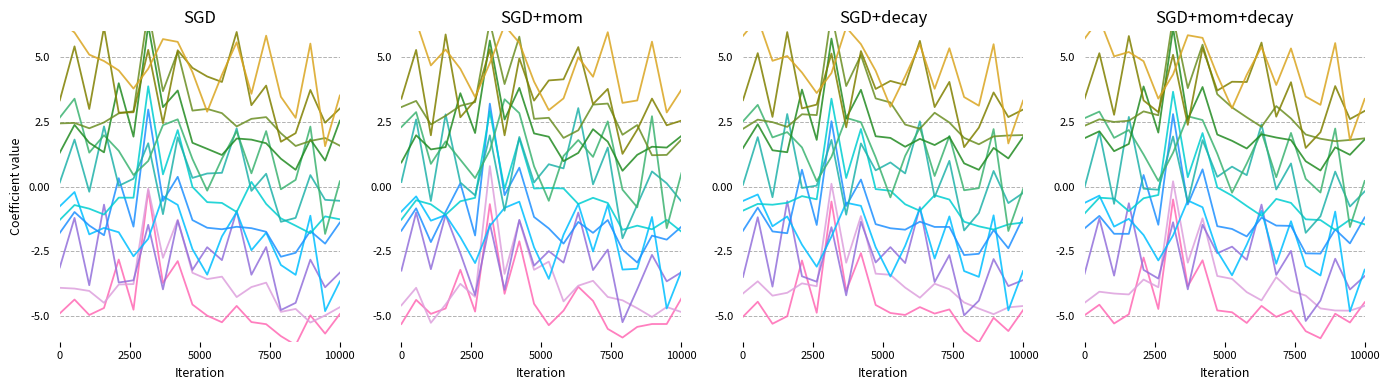

Does the chart have visible grid lines?

Yes